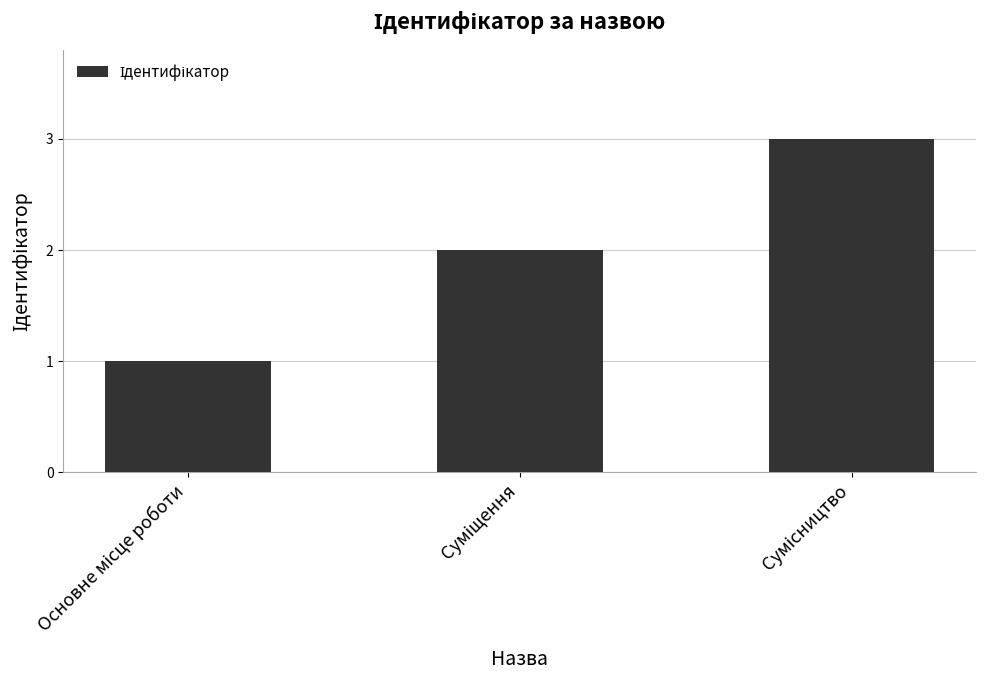

What is the average value?

2